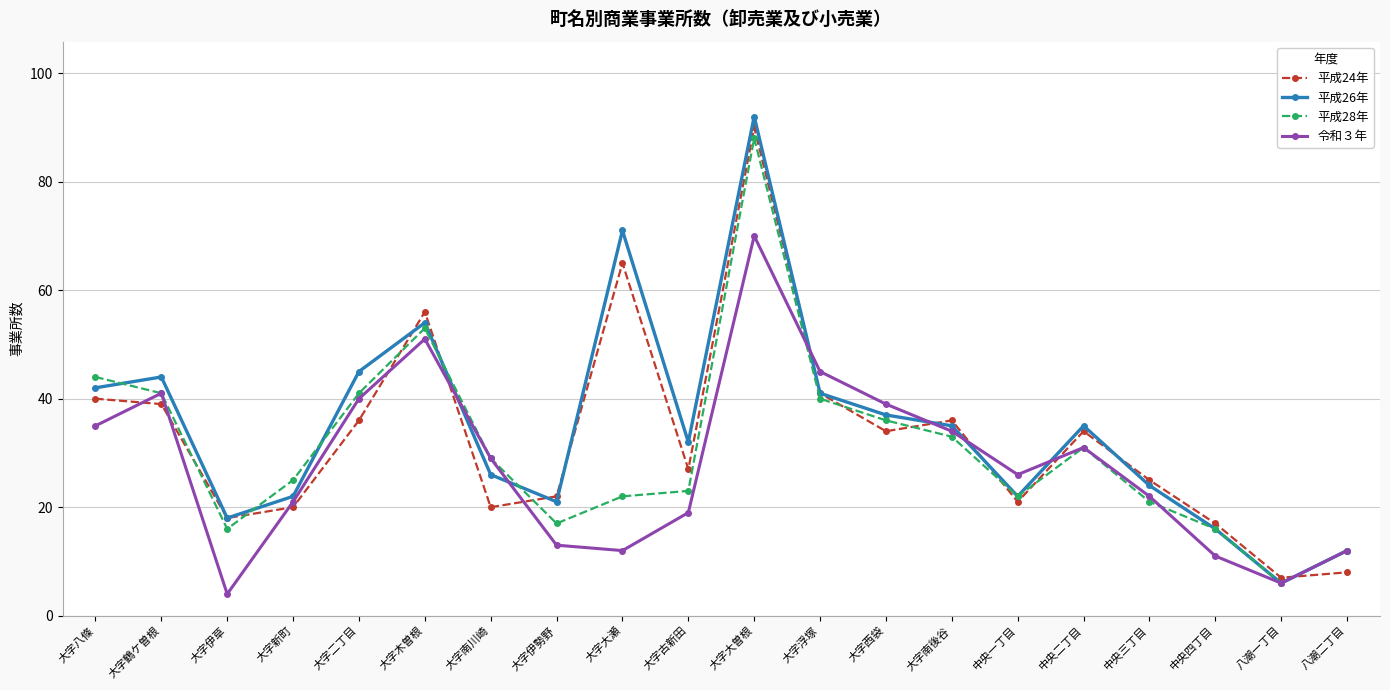

What is the minimum value for 平成26年?

6